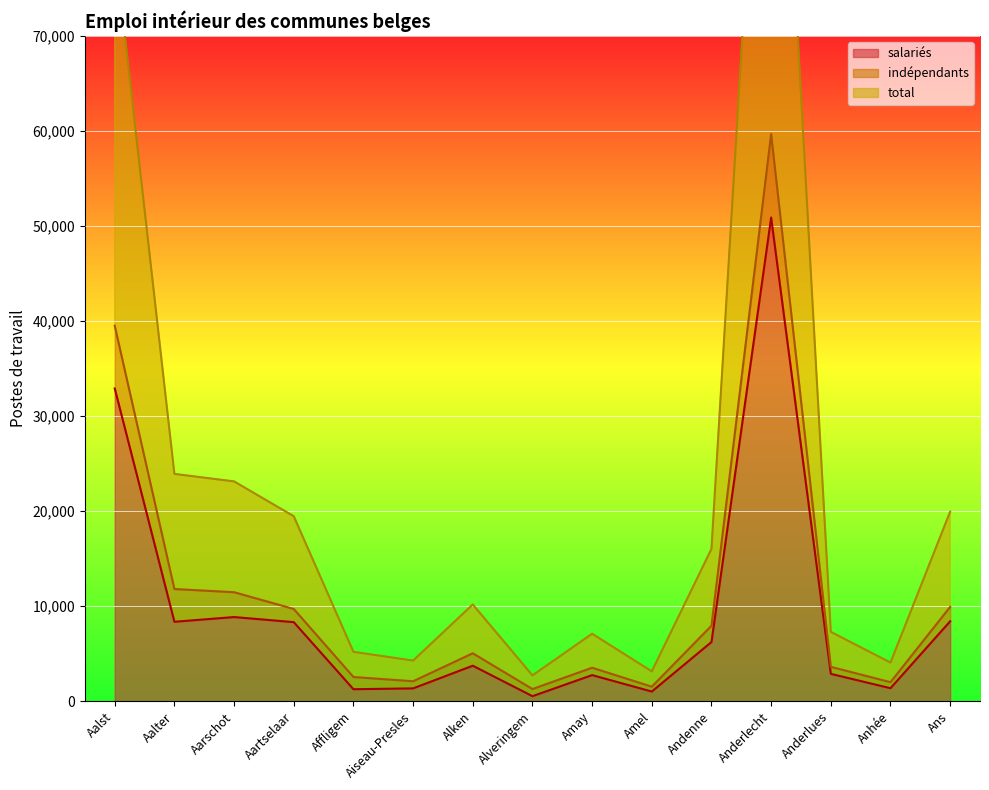

What value does the salariés series have at Aalter?

8371.1